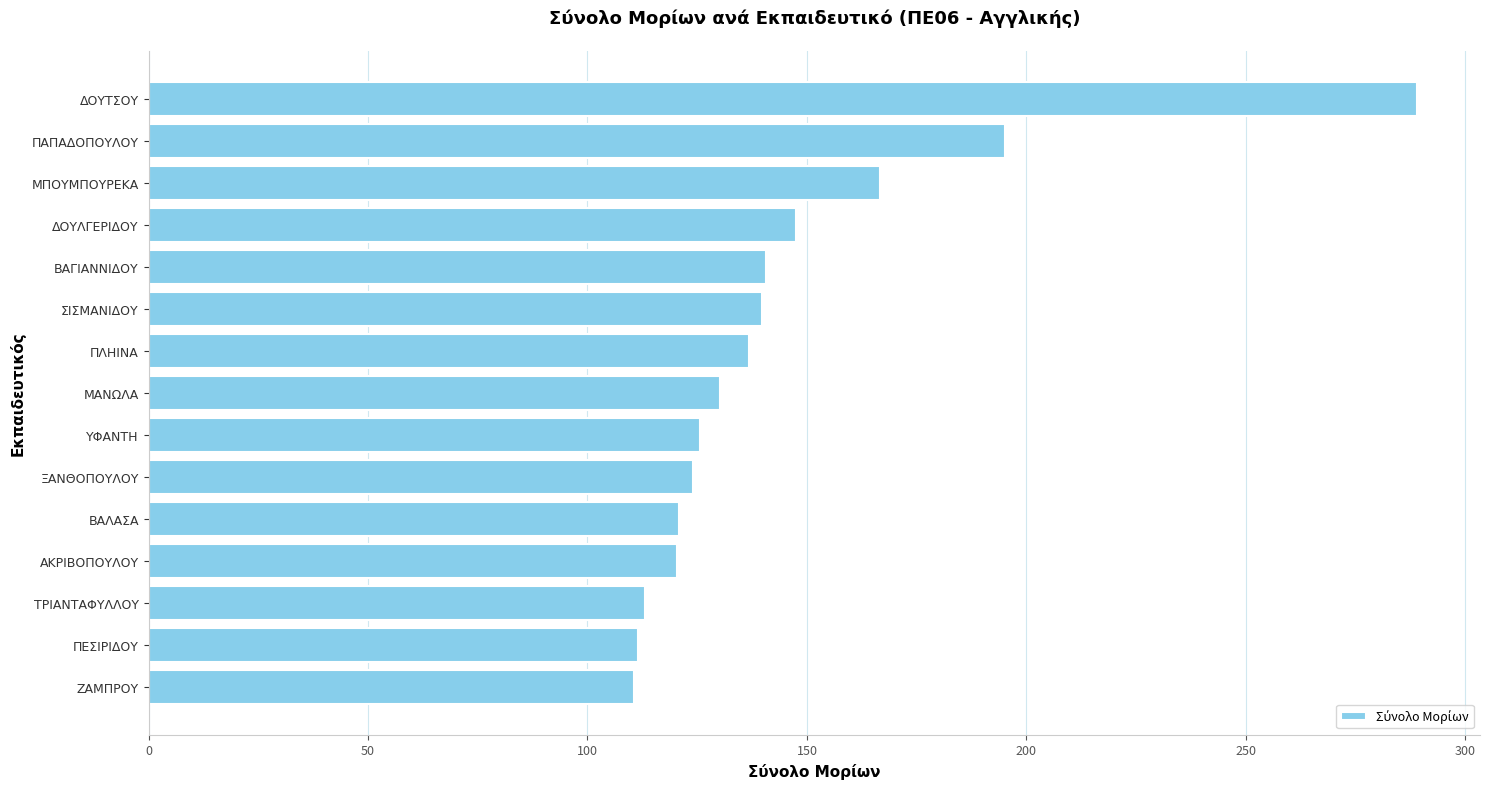

What is the ratio of the value at ΑΚΡΙΒΟΠΟΥΛΟΥ to the value at ΠΑΠΑΔΟΠΟΥΛΟΥ?

0.6